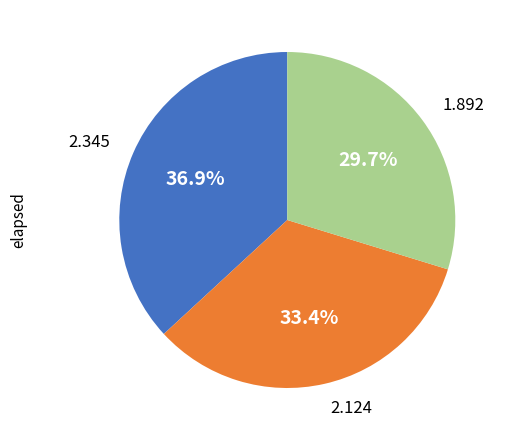

Which category has the smallest portion of the pie?

1.892